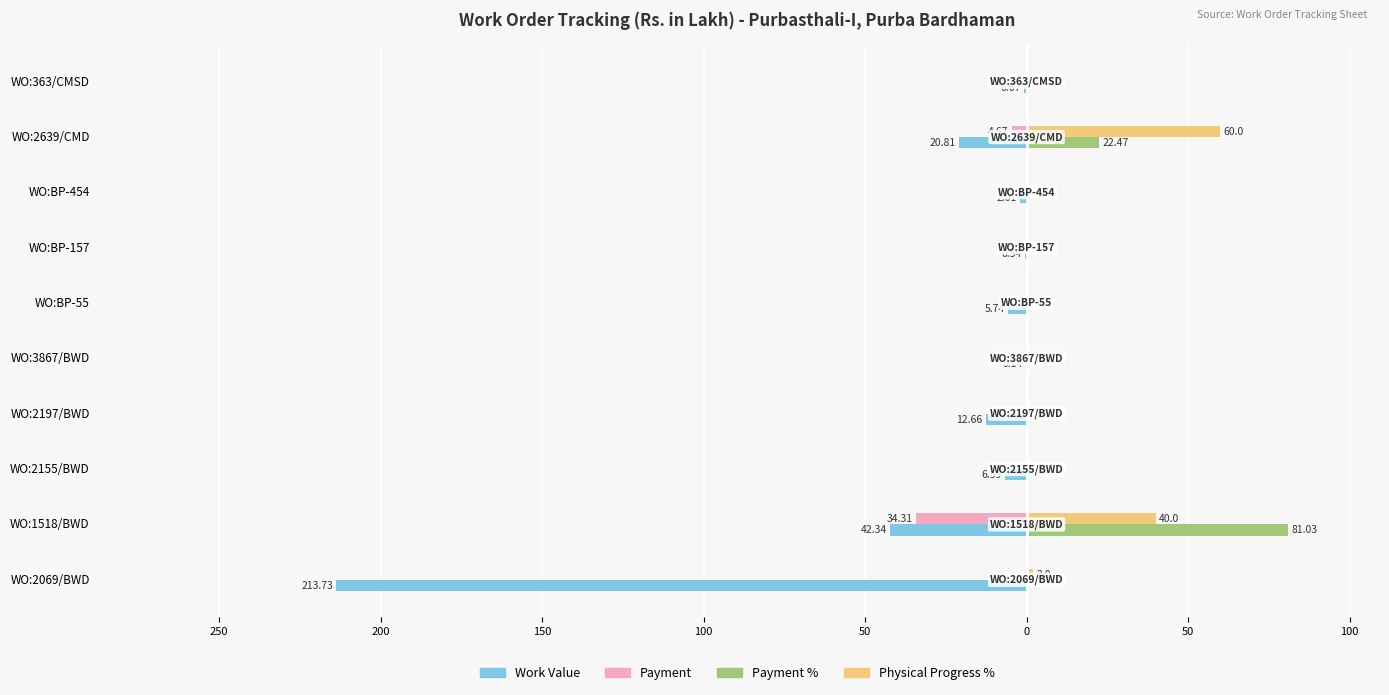

How many groups of bars are there?

10